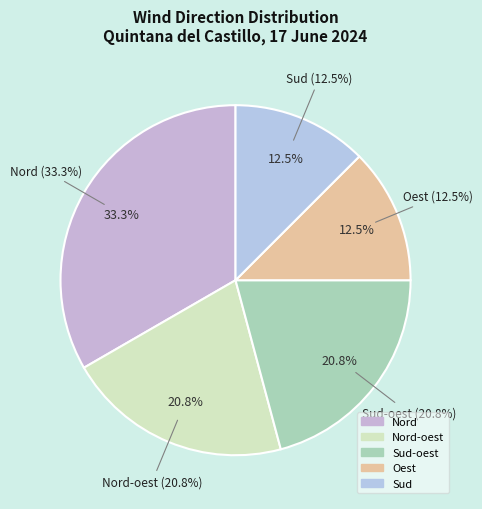

Which category has the smallest portion of the pie?

Oest